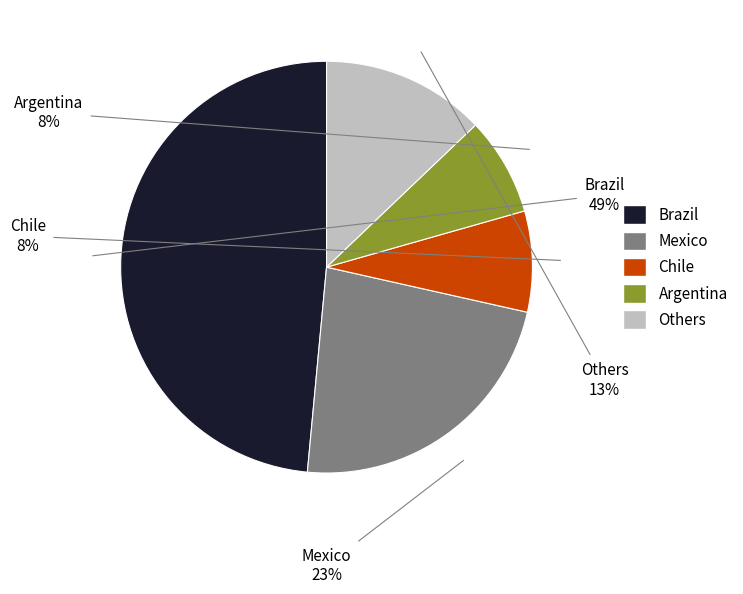

Is there any slice that represents more than half of the pie?

No